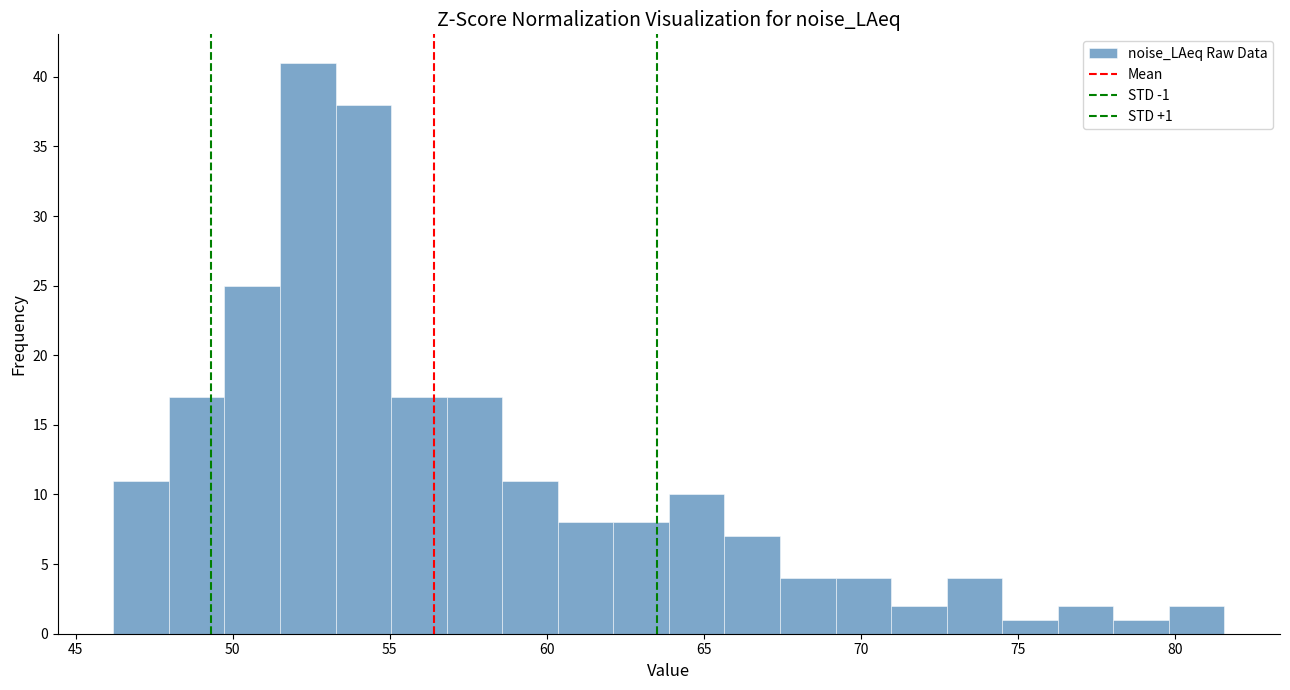

Around what value on the x-axis is the tallest bar? Give the approximate position of its centre, as read against the axis.

52.5